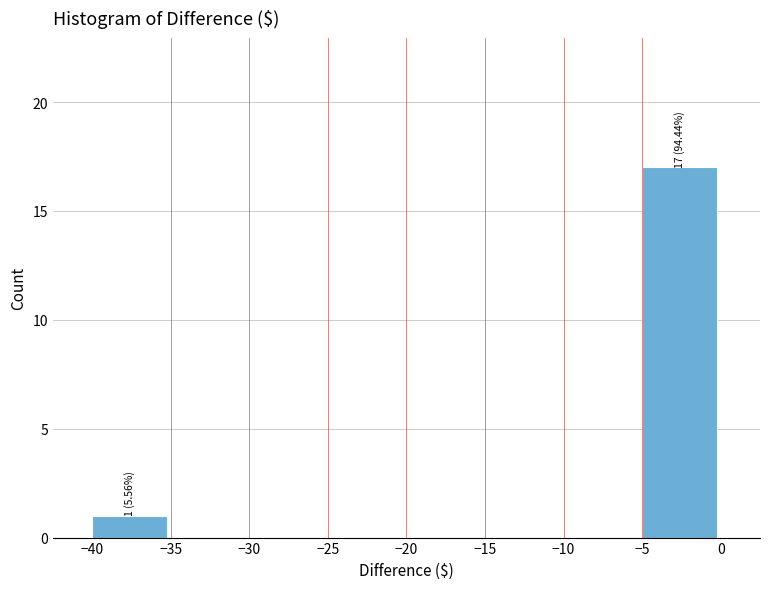

Which range on the x-axis has the tallest bar?

-5 to 0